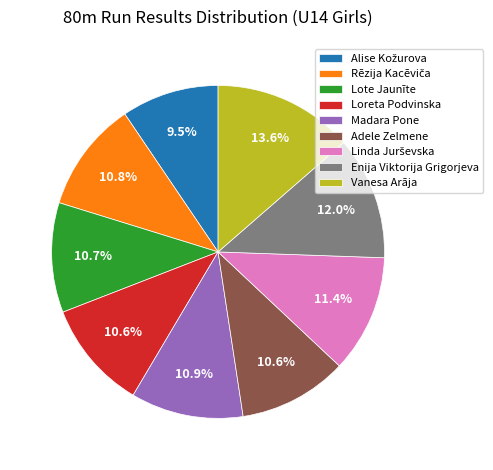

How many slices are in this pie chart?

9